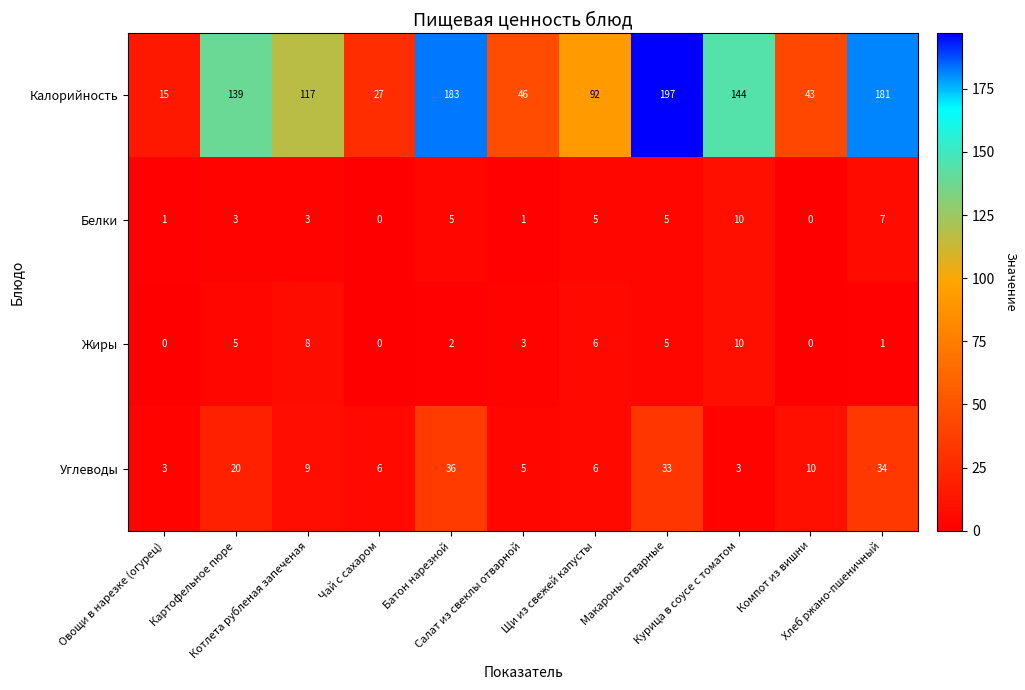

At which category is the sum across all series the highest?

Макароны отварные